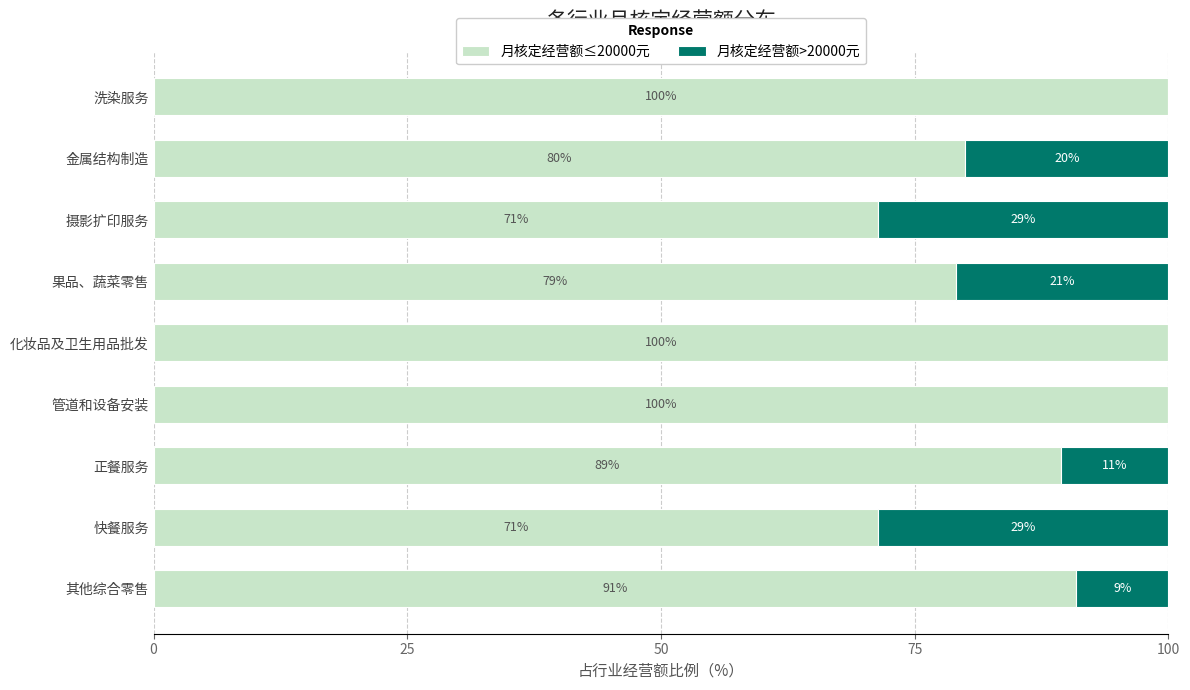

What is the sum of the 月核定经营额≤20000元 values at 金属结构制造 and 化妆品及卫生用品批发?

180.0